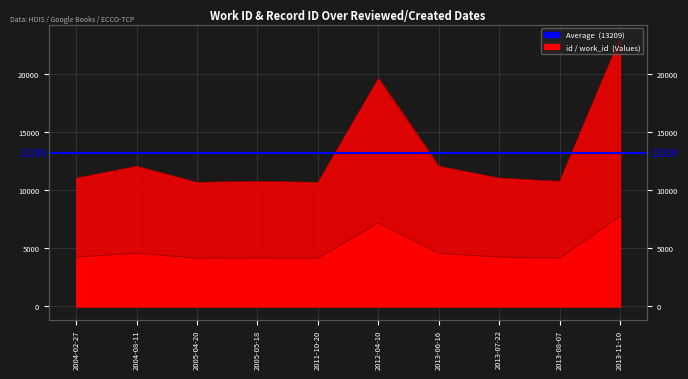

At which category does the chart reach its minimum across all series?

2005-04-20